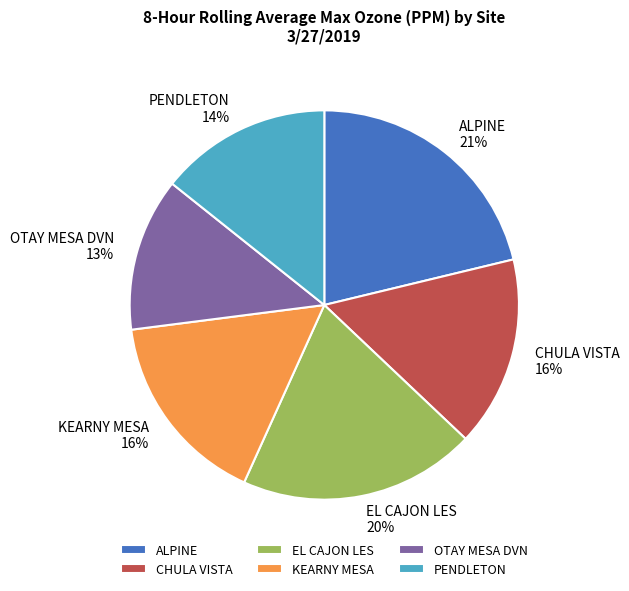

To the nearest percent, what is the average slice percentage?

17%